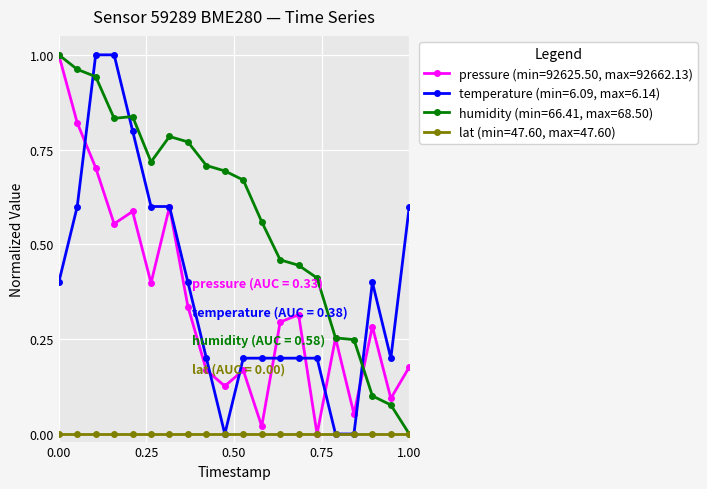

How many intersections are there between humidity (min=66.41, max=68.50) and temperature (min=6.09, max=6.14)?

3